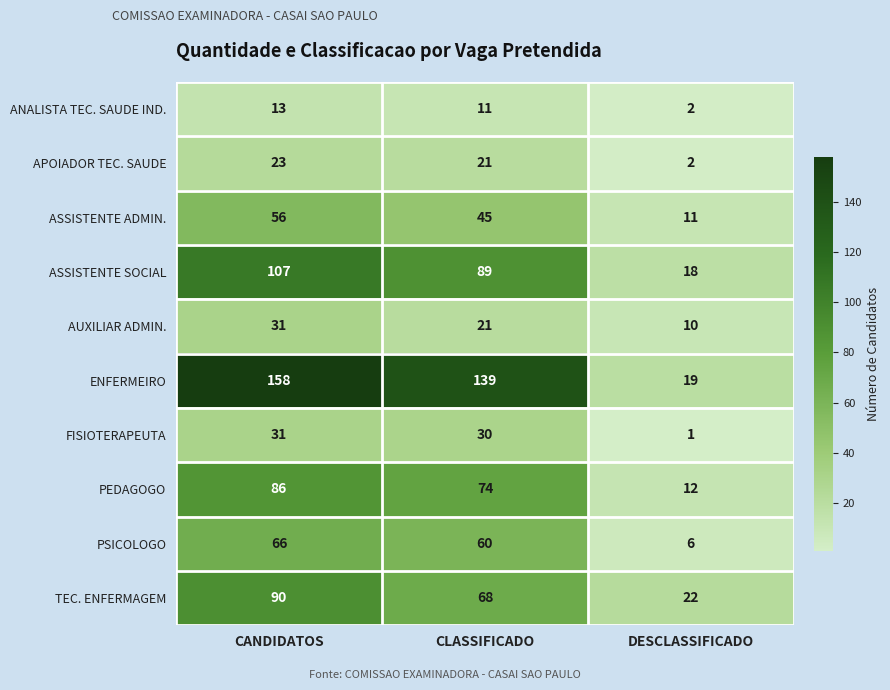

What is the total value across all series at CANDIDATOS?

661